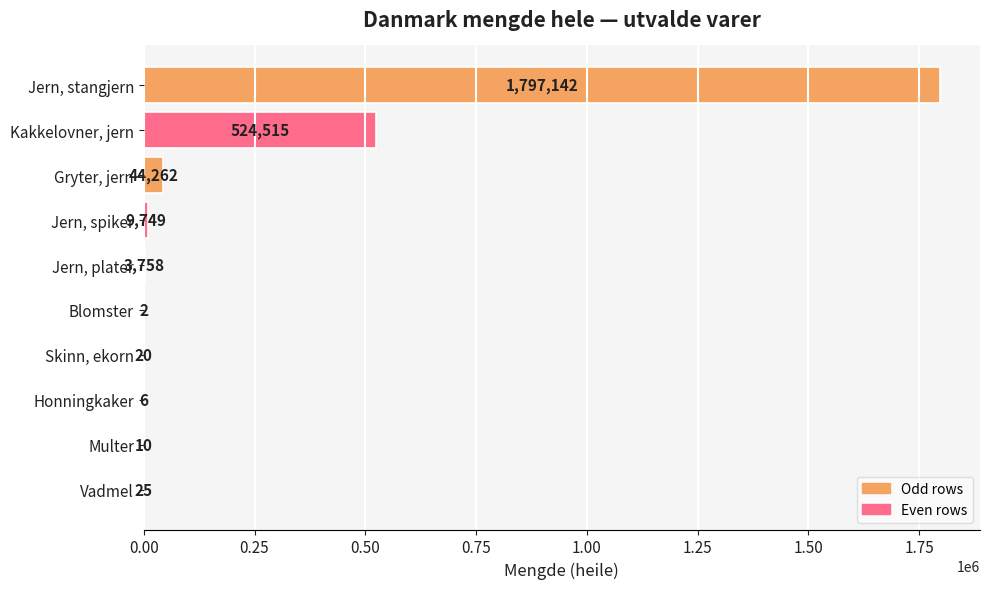

What is the sum of the values at Jern, stangjern and Kakkelovner, jern?

2321657